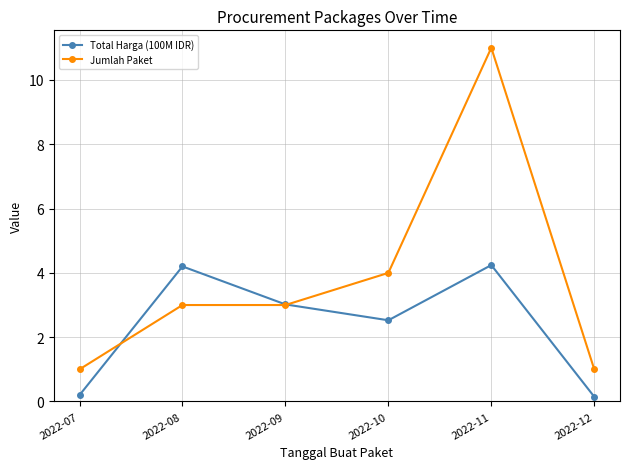

What value does the Total Harga (100M IDR) series have at 2022-08?

4.2